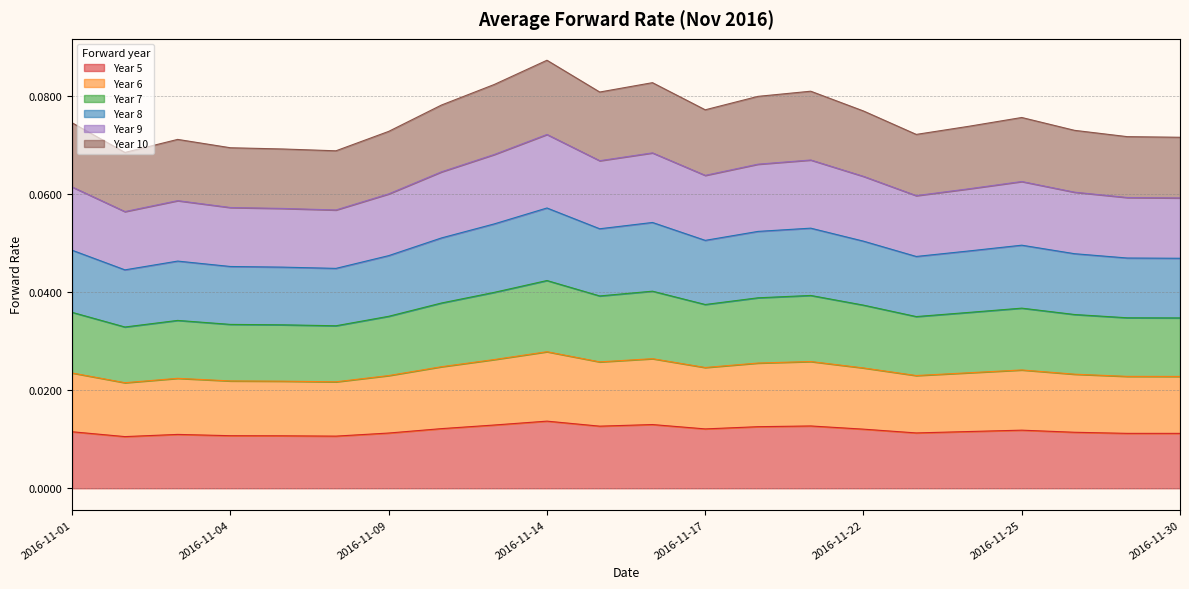

Reading right to left, extract all data points from this chart.

Year 5: 0.0	0.0	0.0	0.0	0.0	0.0	0.0	0.0	0.0	0.0	0.0	0.0	0.0	0.0	0.0	0.0	0.0	0.0	0.0	0.0	0.0	0.0
Year 6: 0.0	0.0	0.0	0.0	0.0	0.0	0.0	0.0	0.0	0.0	0.0	0.0	0.0	0.0	0.0	0.0	0.0	0.0	0.0	0.0	0.0	0.0
Year 7: 0.1	0.1	0.1	0.1	0.1	0.1	0.1	0.1	0.1	0.1	0.1	0.1	0.1	0.1	0.1	0.1	0.1	0.1	0.1	0.1	0.1	0.1
Year 8: 0.1	0.1	0.1	0.1	0.1	0.1	0.1	0.1	0.1	0.1	0.1	0.1	0.1	0.1	0.1	0.1	0.1	0.1	0.1	0.1	0.1	0.1
Year 9: 0.0	0.0	0.0	0.0	0.0	0.0	0.1	0.1	0.1	0.1	0.1	0.1	0.1	0.1	0.1	0.0	0.0	0.0	0.0	0.0	0.0	0.0
Year 10: 0.0	0.0	0.0	0.0	0.0	0.0	0.0	0.0	0.0	0.0	0.0	0.0	0.0	0.0	0.0	0.0	0.0	0.0	0.0	0.0	0.0	0.0